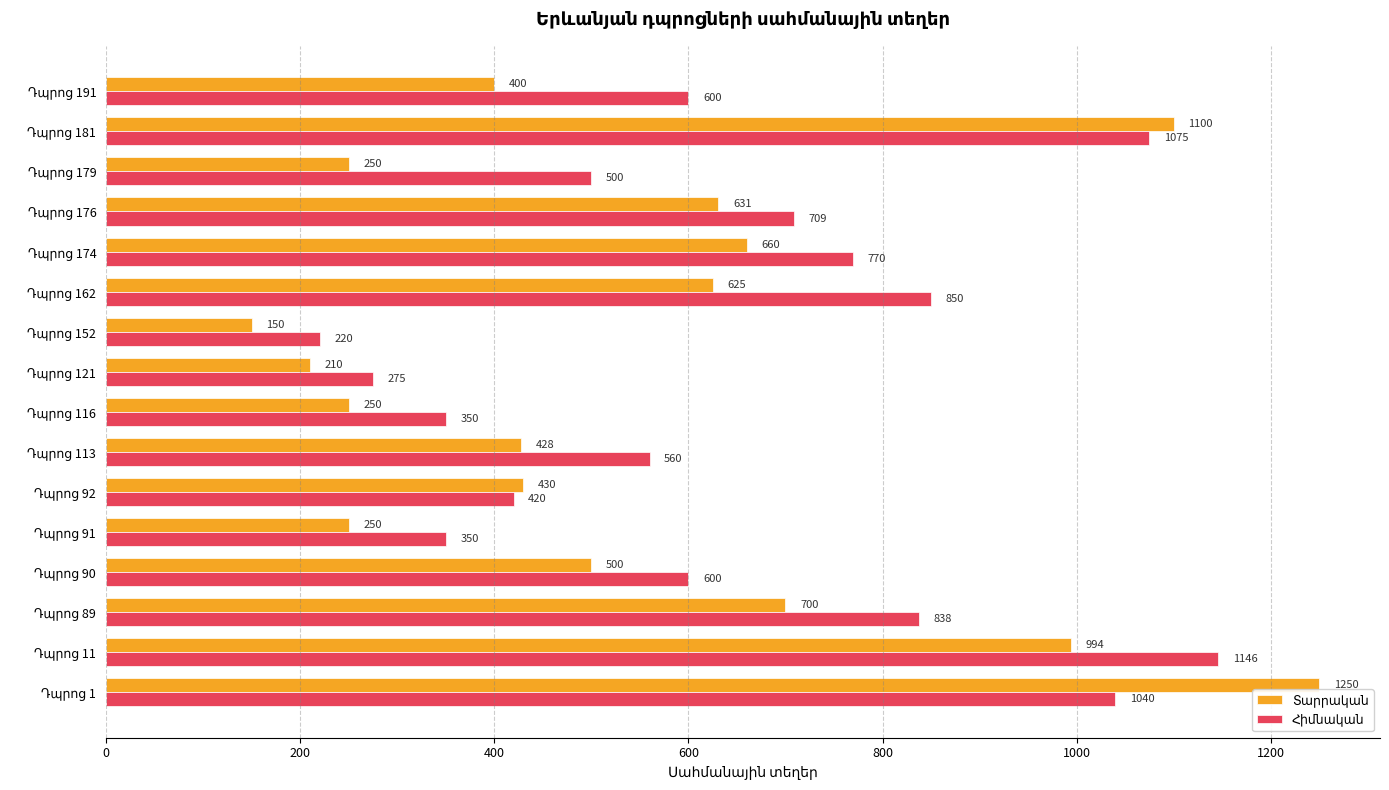

What is the smallest value displayed?

150